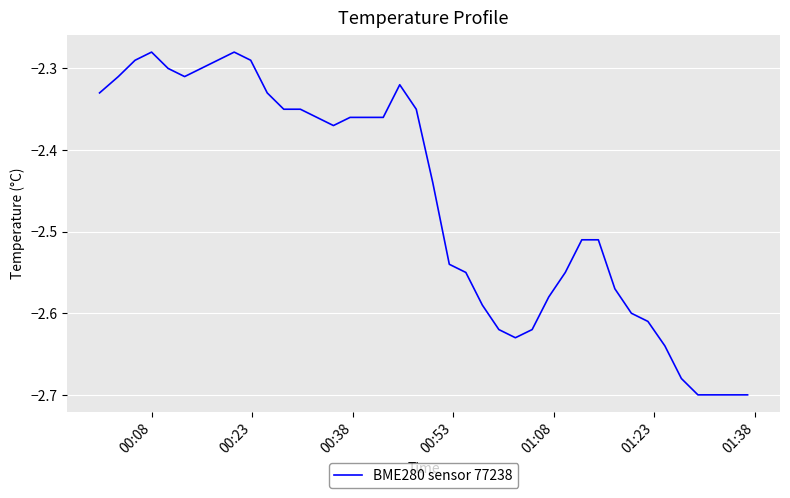

What is the difference between the maximum and minimum values?

0.4